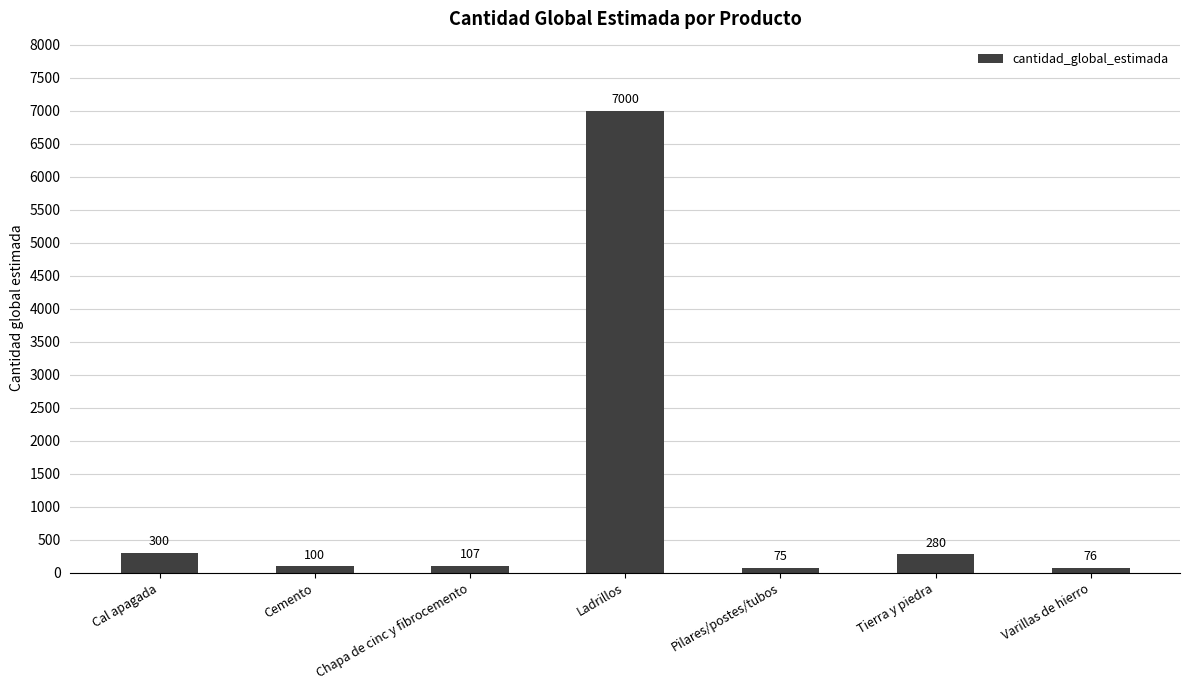

Rank the categories by value from highest to lowest.

Ladrillos, Cal apagada, Tierra y piedra, Chapa de cinc y fibrocemento, Cemento, Varillas de hierro, Pilares/postes/tubos